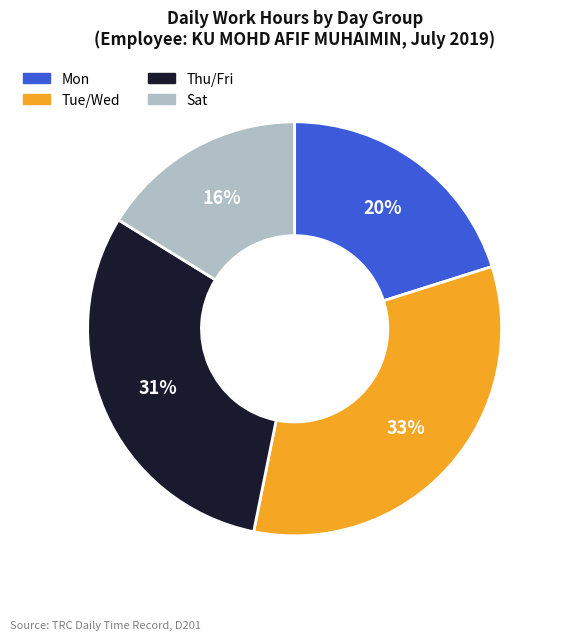

Between Tue/Wed and Mon, which is larger?

Tue/Wed